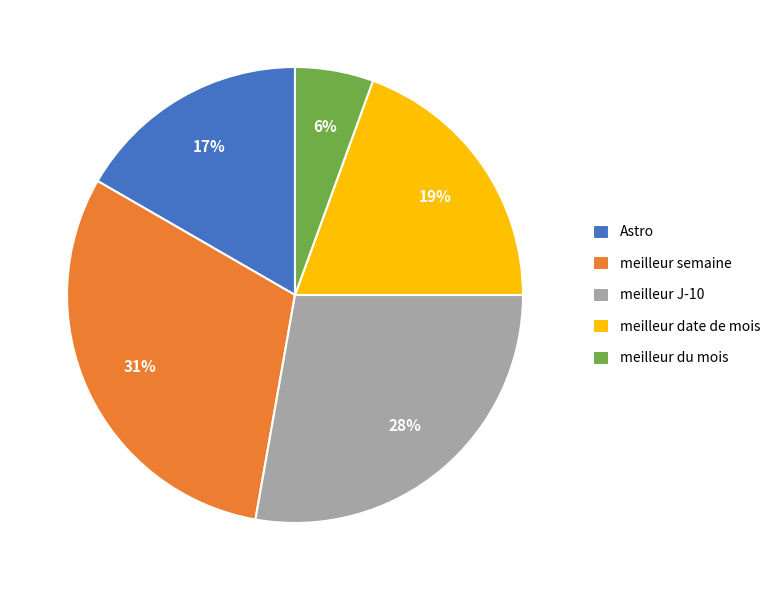

What percentage is the meilleur semaine slice, to the nearest percent?

31%